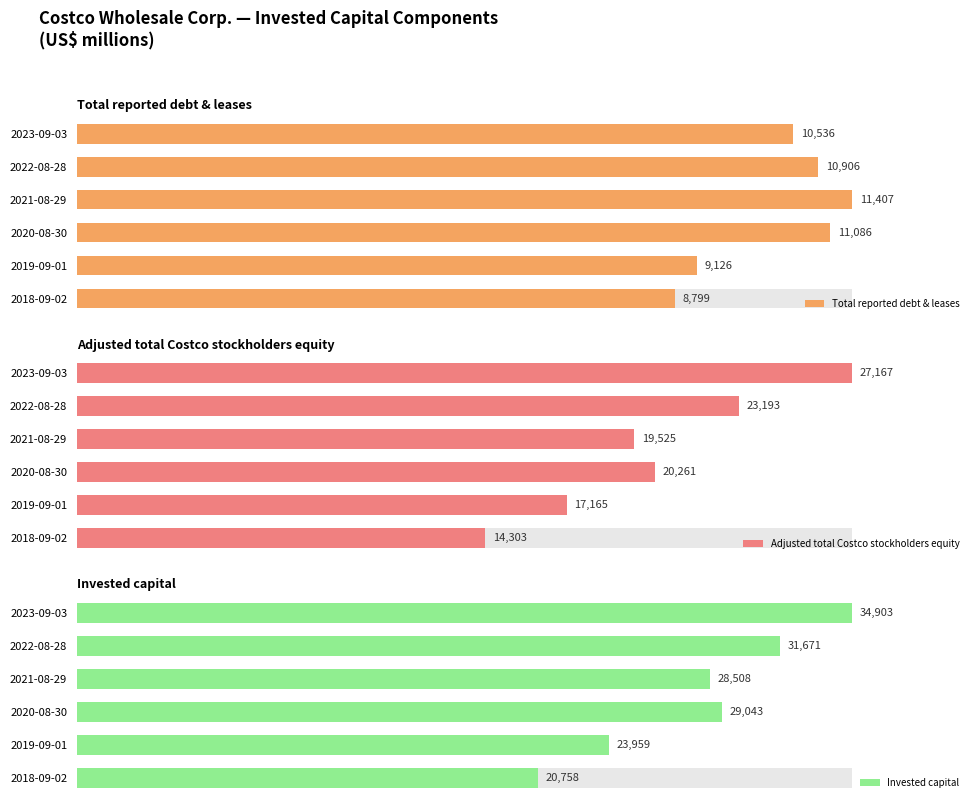

What is the sum of all Total reported debt & leases values?

61860